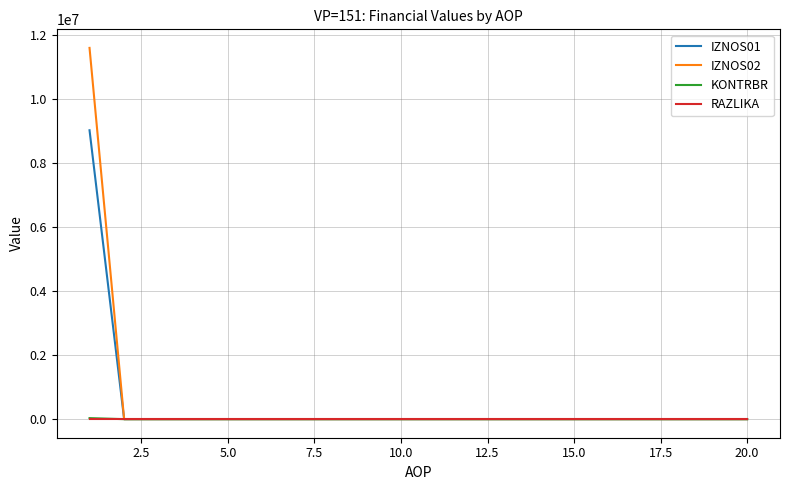

What is the maximum value for IZNOS01?

9023304.0